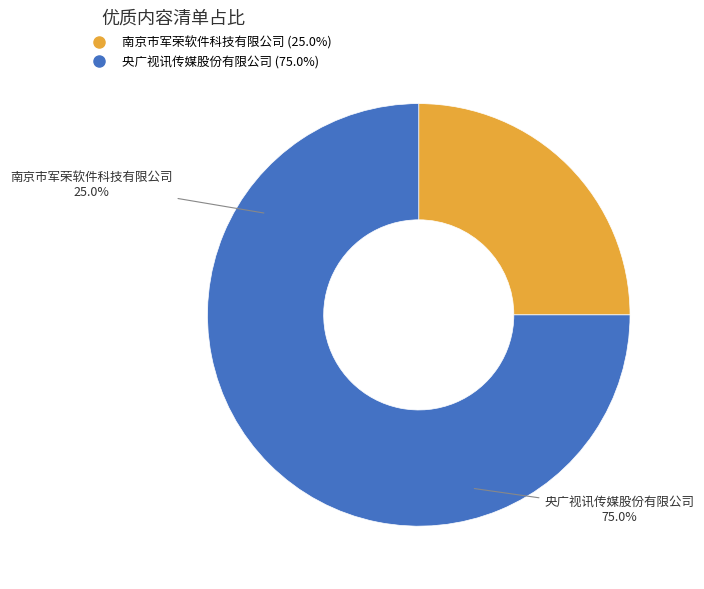

How many slices are in this pie chart?

2